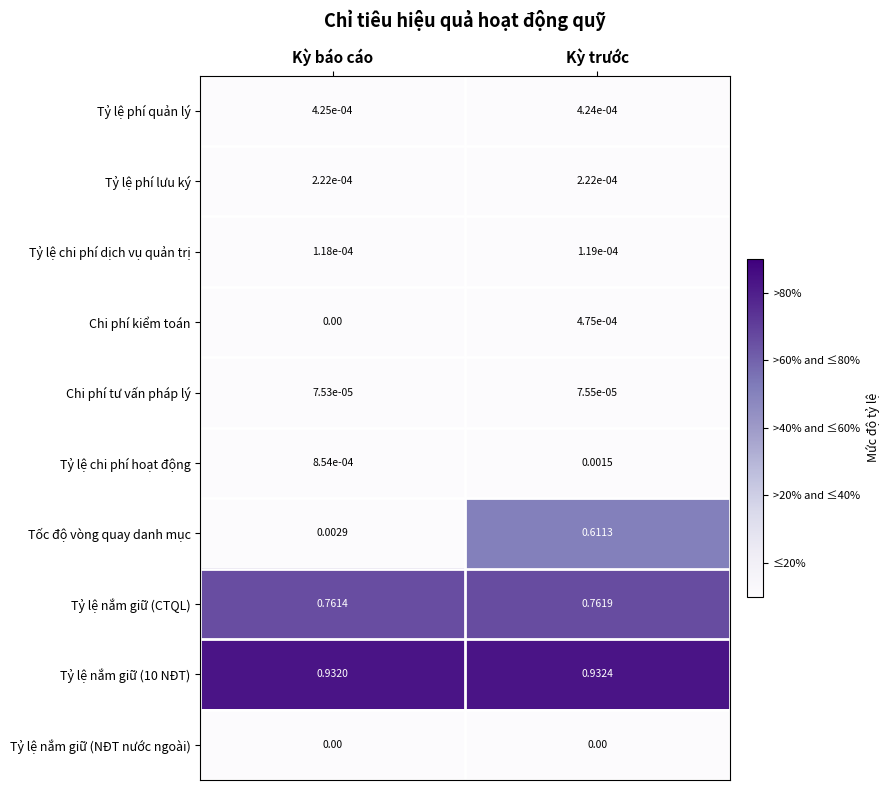

Which category has the highest value in the Tỷ lệ nắm giữ (CTQL) series?

Kỳ trước